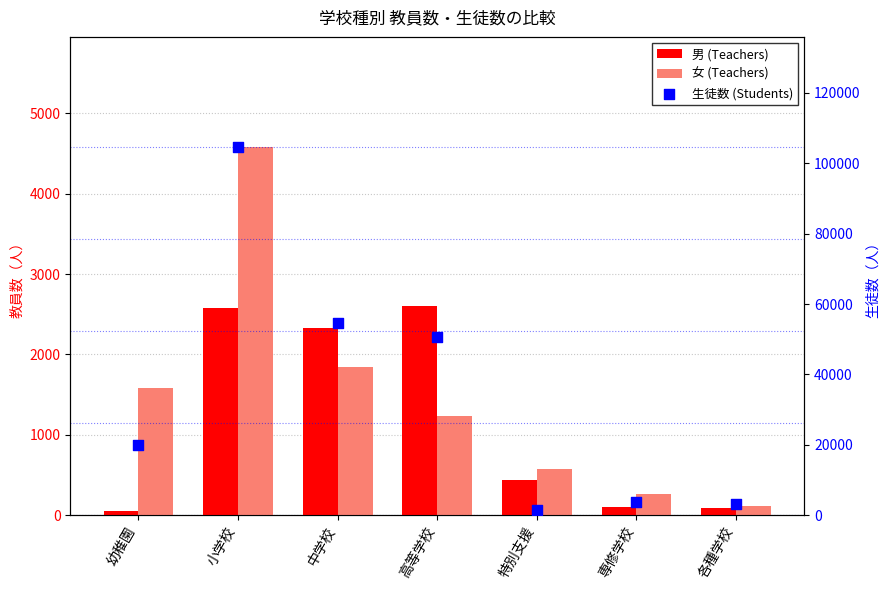

Which series contains the lowest Y value?

男 (Teachers)